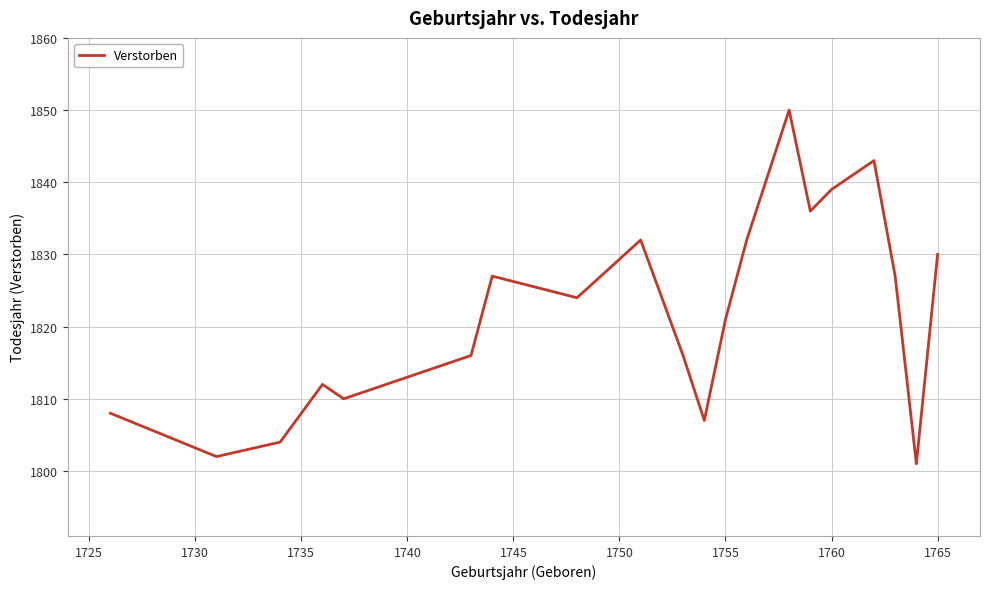

What is the maximum value shown in the chart?

1850